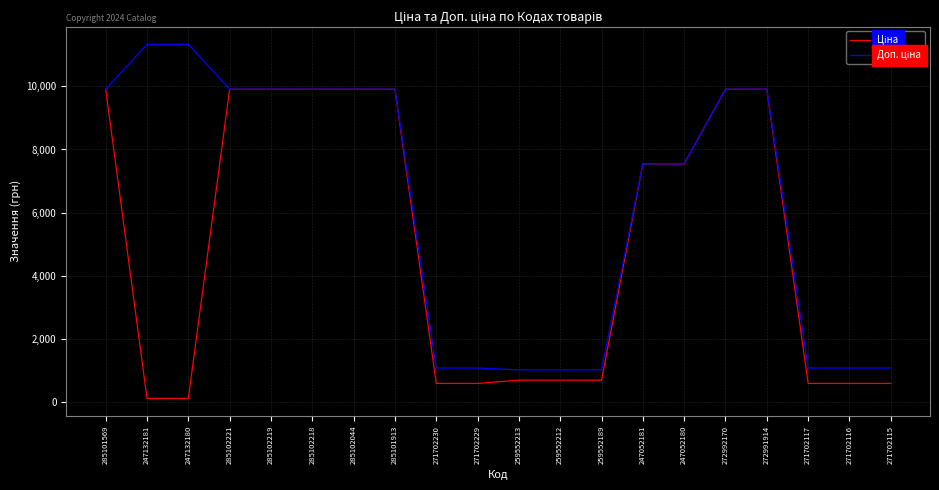

Does the chart have visible grid lines?

Yes